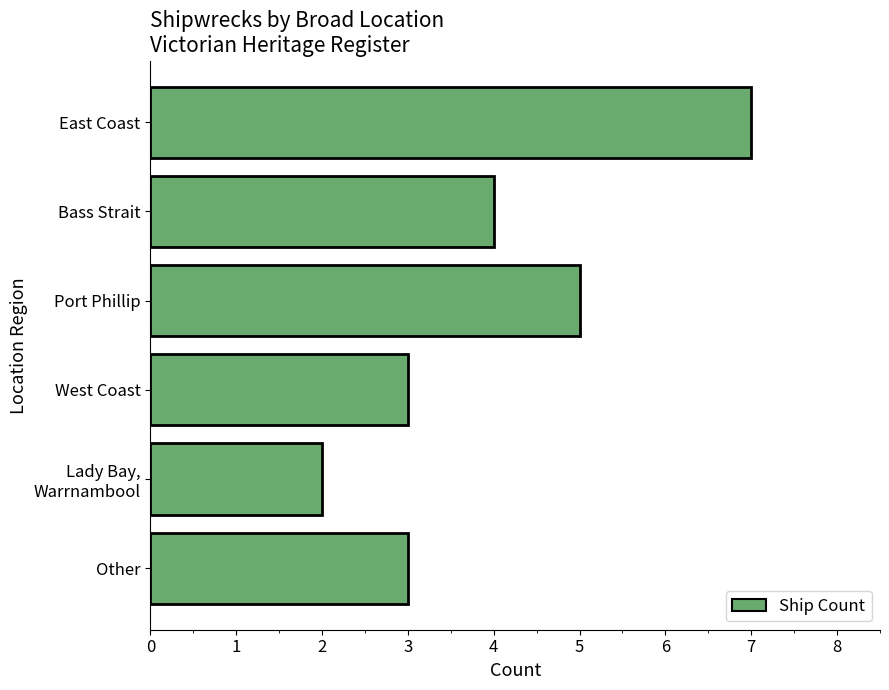

What is the label of the 6th bar from the top?

Other